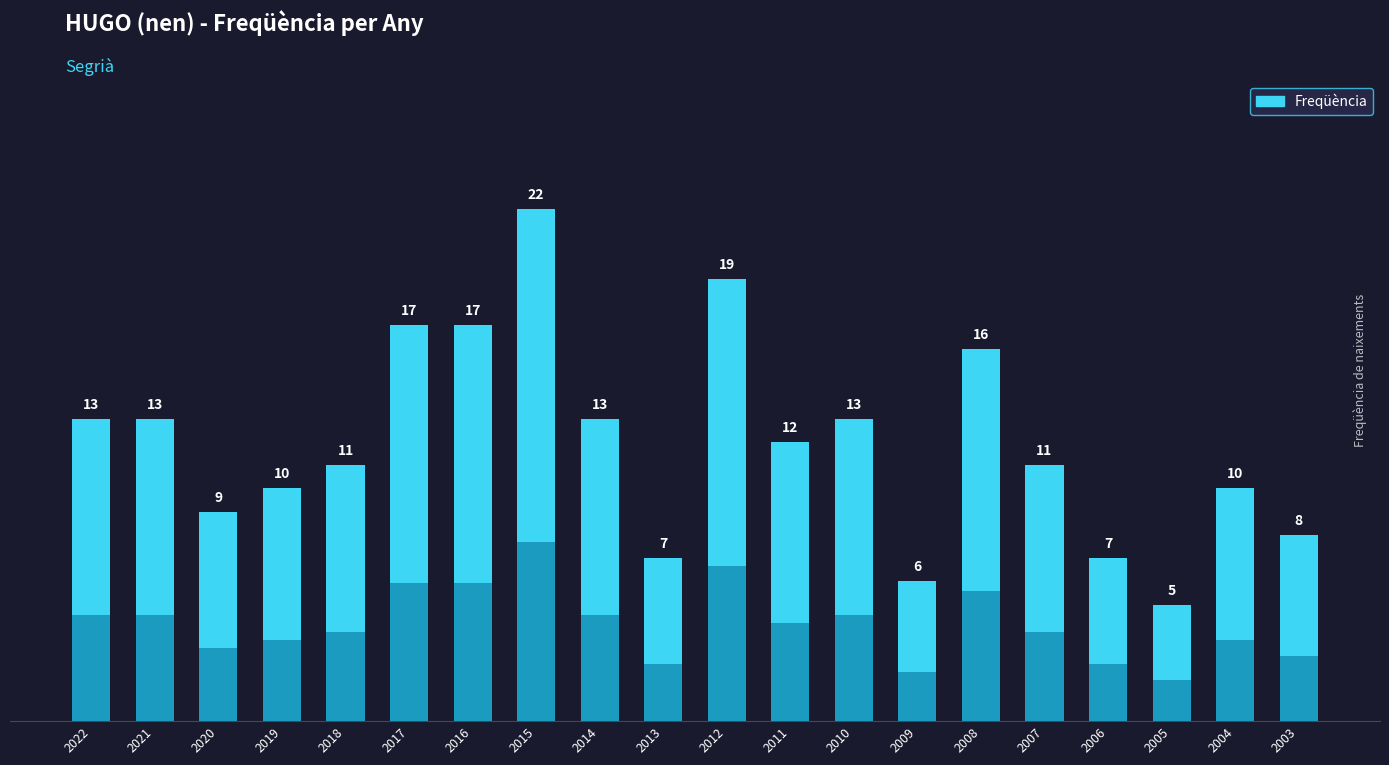

Count the number of data series in this chart.

1